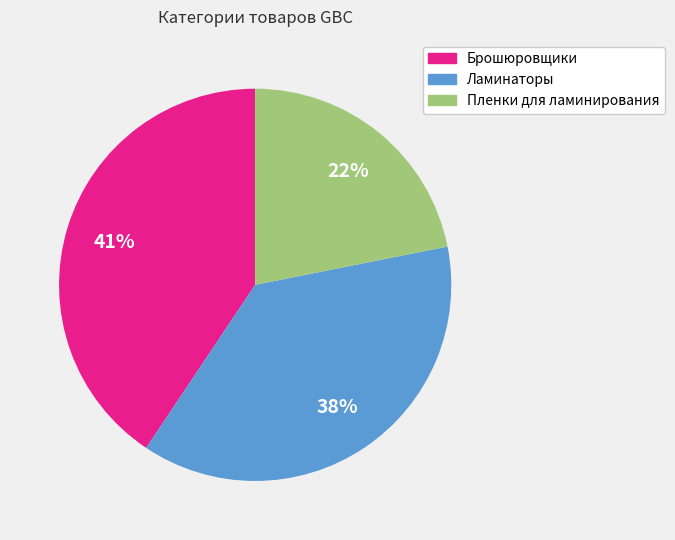

Is it true that Ламинаторы is 38% of the pie?

True